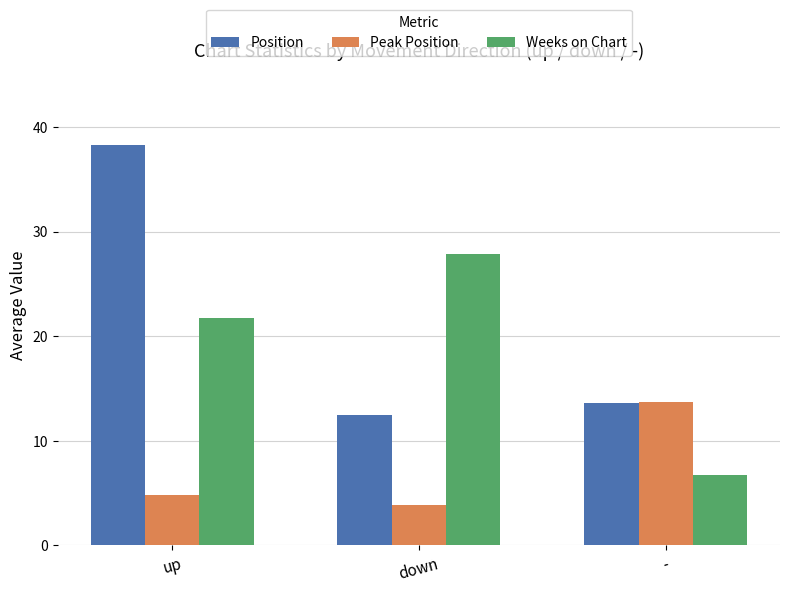

The value of Position at up is 38.2. True or false?

True